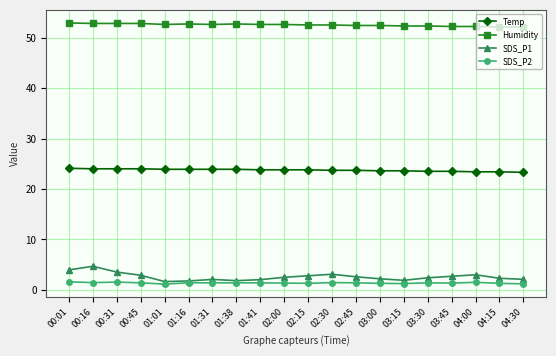

What is the difference between the second highest and second lowest values in the Humidity series?

0.7